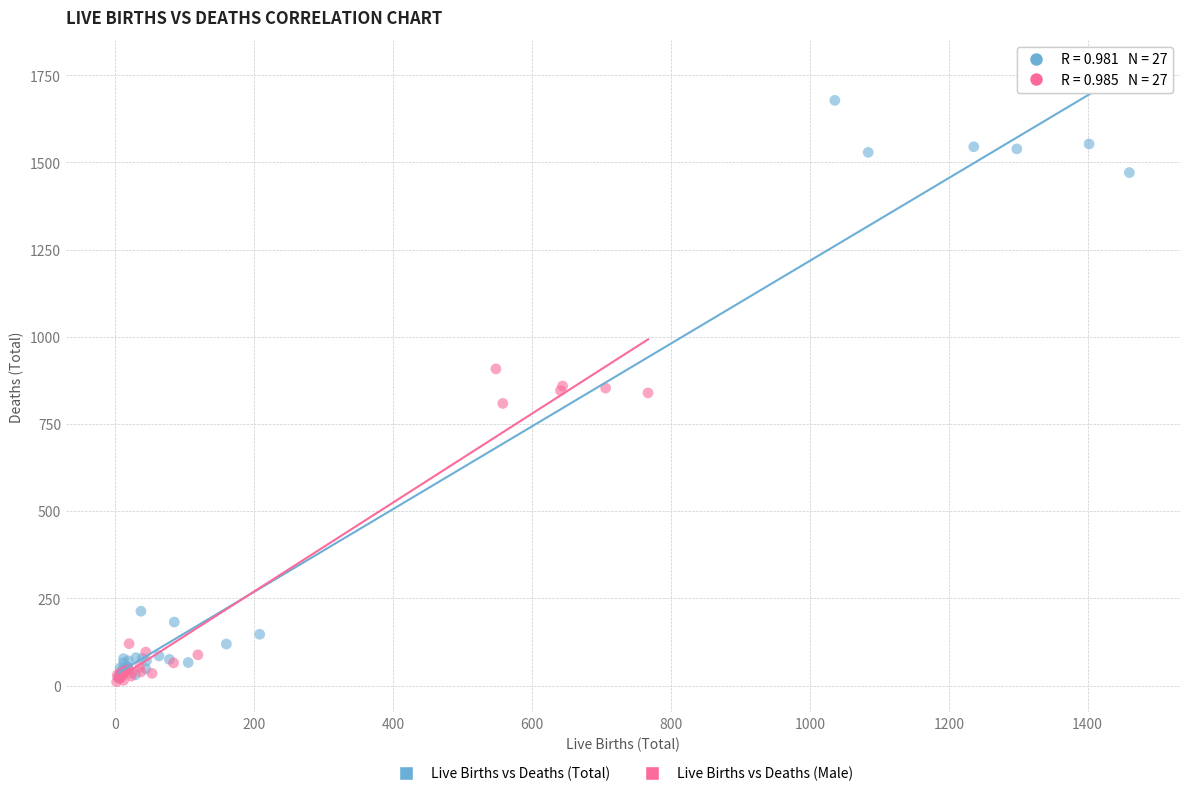

Which series has the largest Y range (max minus min)?

Live Births vs Deaths (Total)